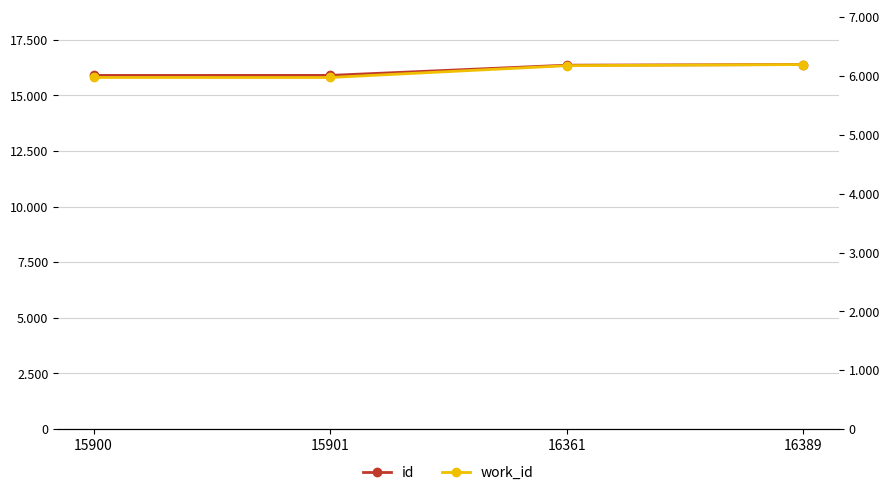

Is the value of work_id at 16389 greater than the value of id at 16361?

No